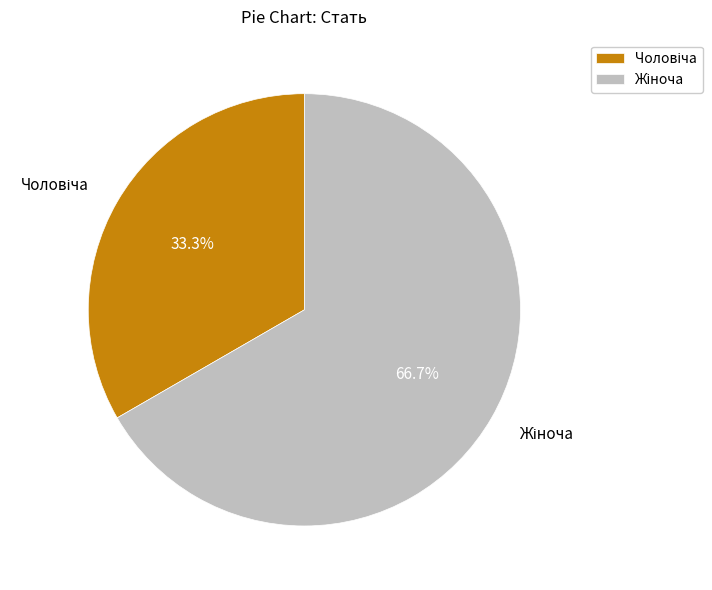

Does any single category account for the majority?

Yes